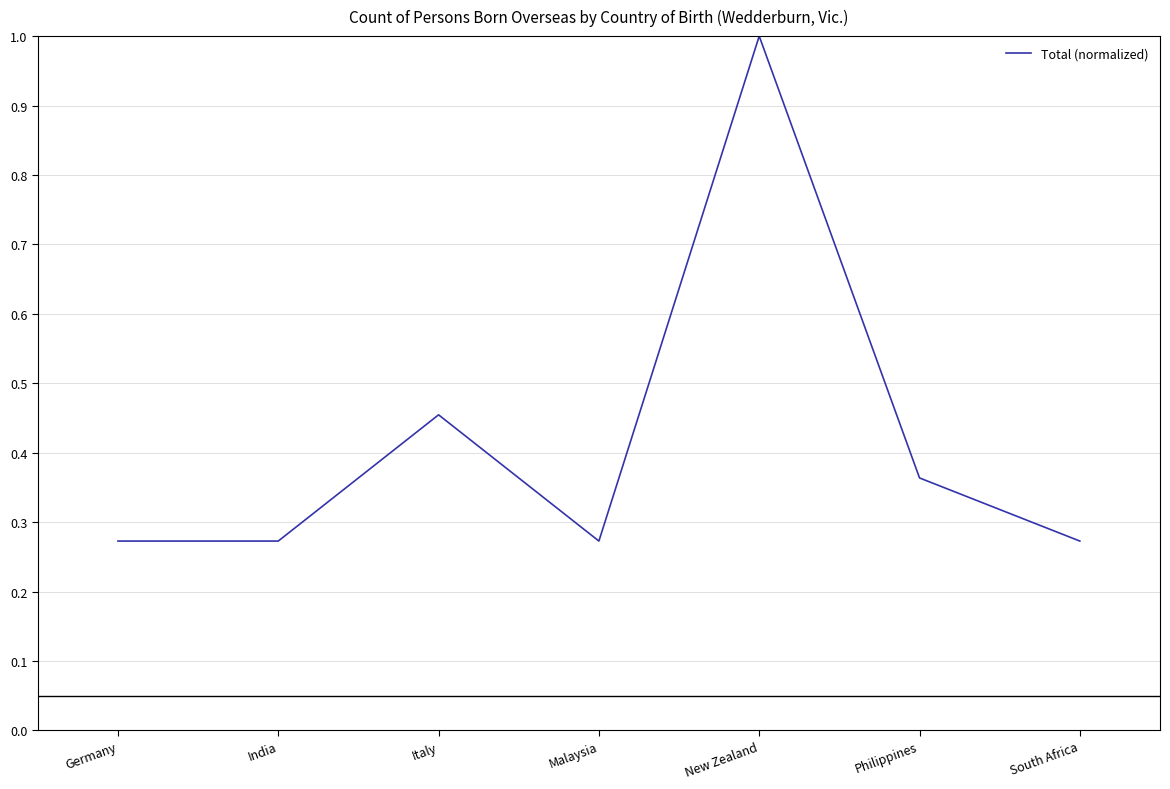

Is this an area chart (filled region under the line)?

No